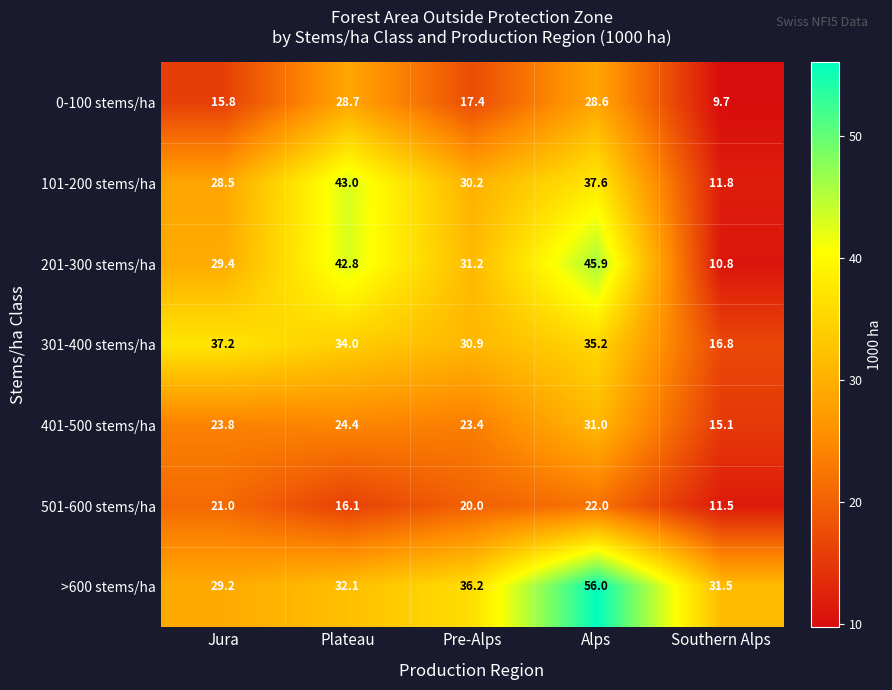

Which label corresponds to the largest value in the chart?

Alps